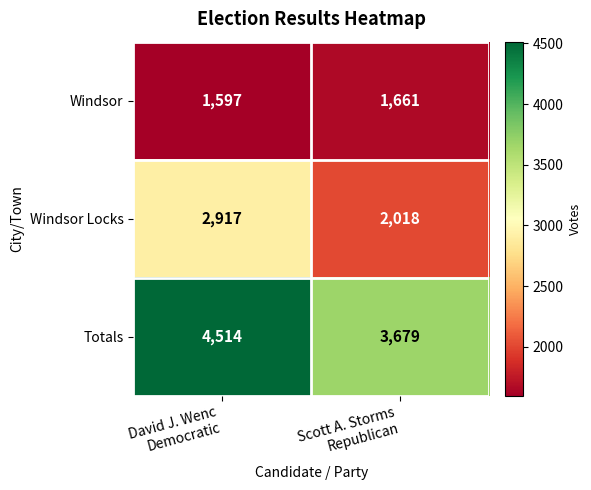

What is the difference between the maximum and minimum values in the Windsor Locks series?

899